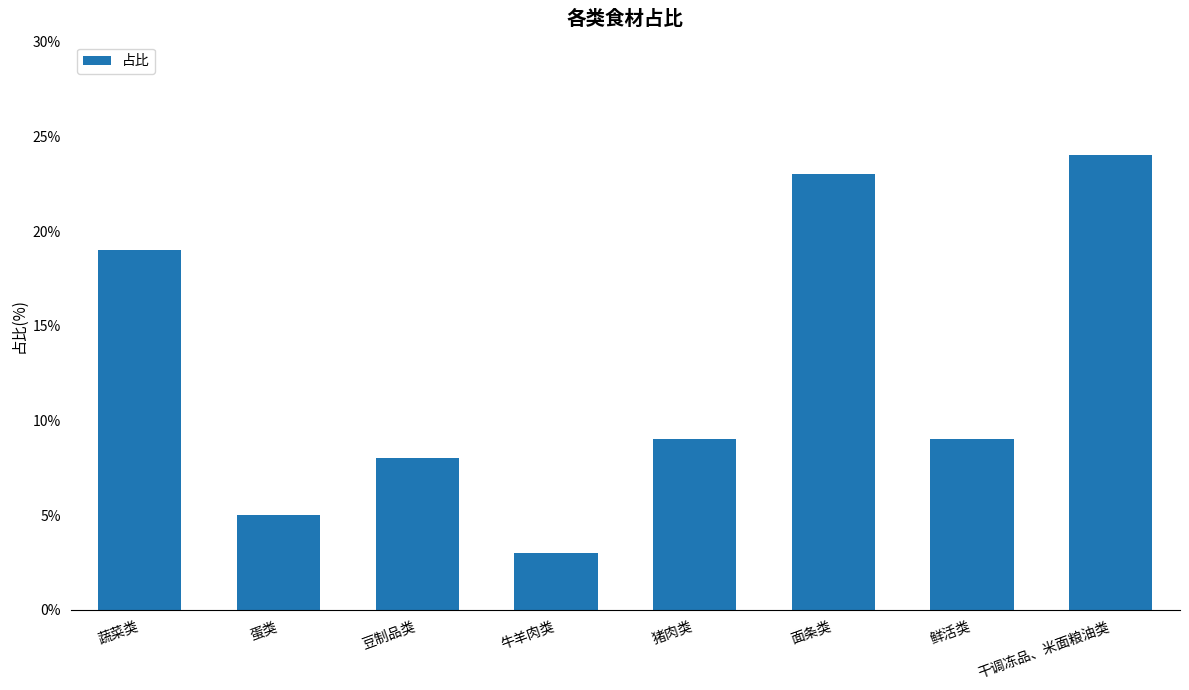

Is it true that the value at 干调冻品、米面粮油类 is 15?

False